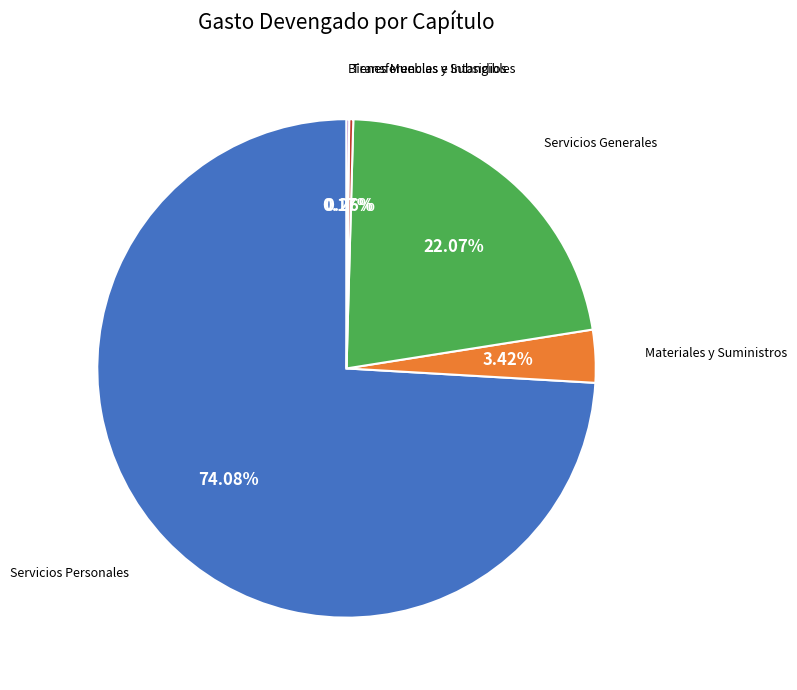

Is there any slice that represents more than half of the pie?

Yes